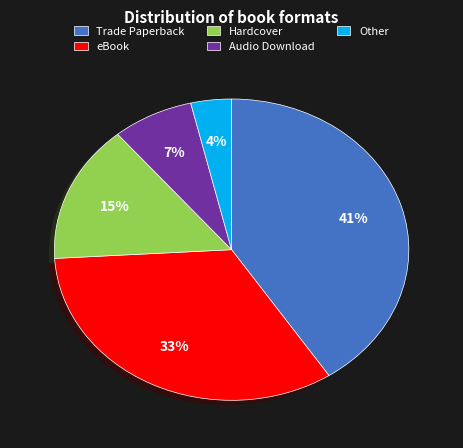

Between Audio Download and Other, which is larger?

Audio Download